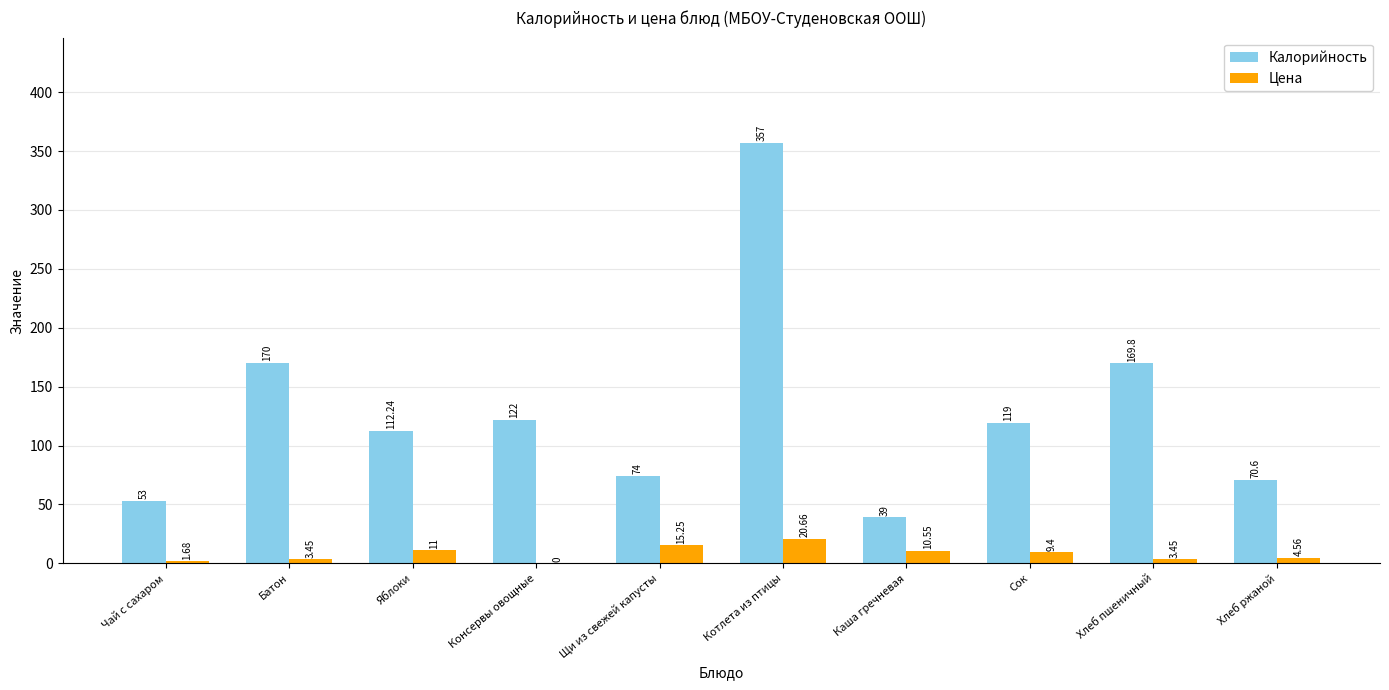

What value does the Калорийность series have at Яблоки?

112.2